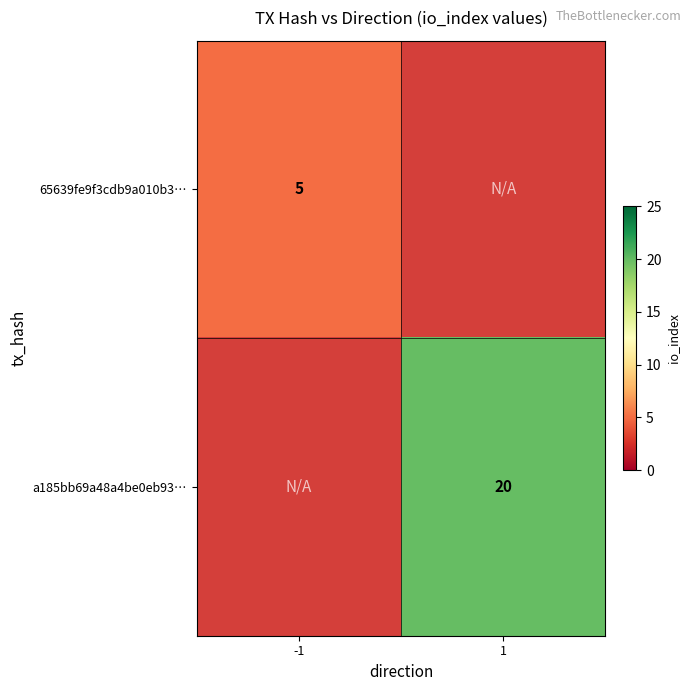

True or false: a185bb69a48a4be0eb93… has a value of 8 at 1.

False